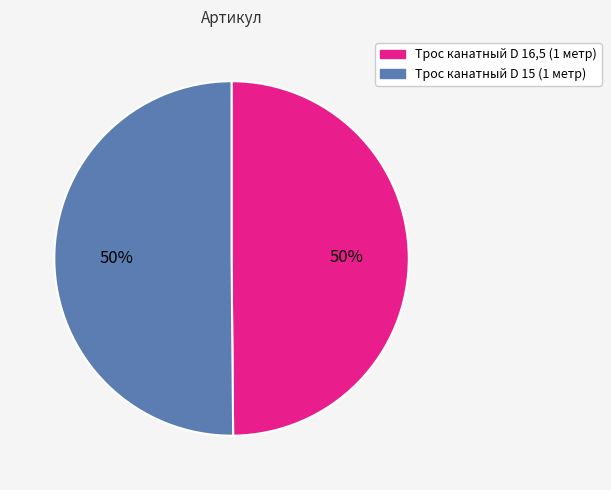

To the nearest percent, what is the average slice percentage?

50%